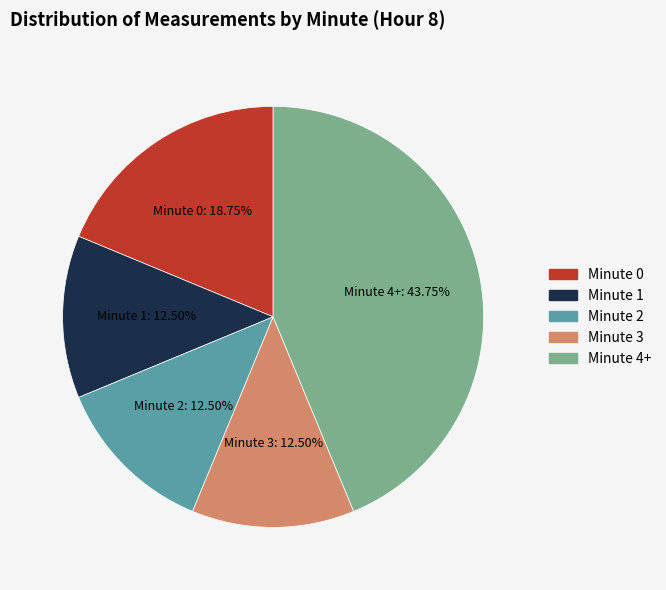

Is there a majority slice in this chart?

No